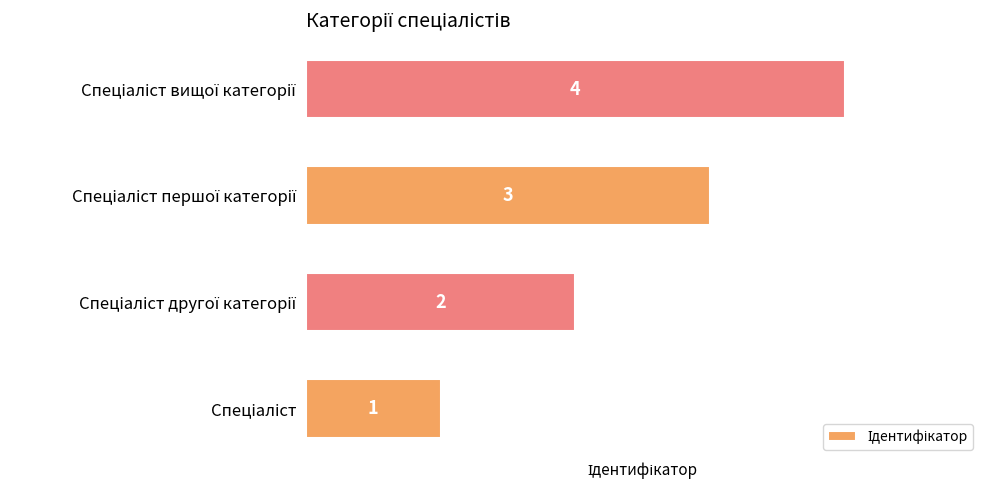

How many values are between 2 and 4?

3